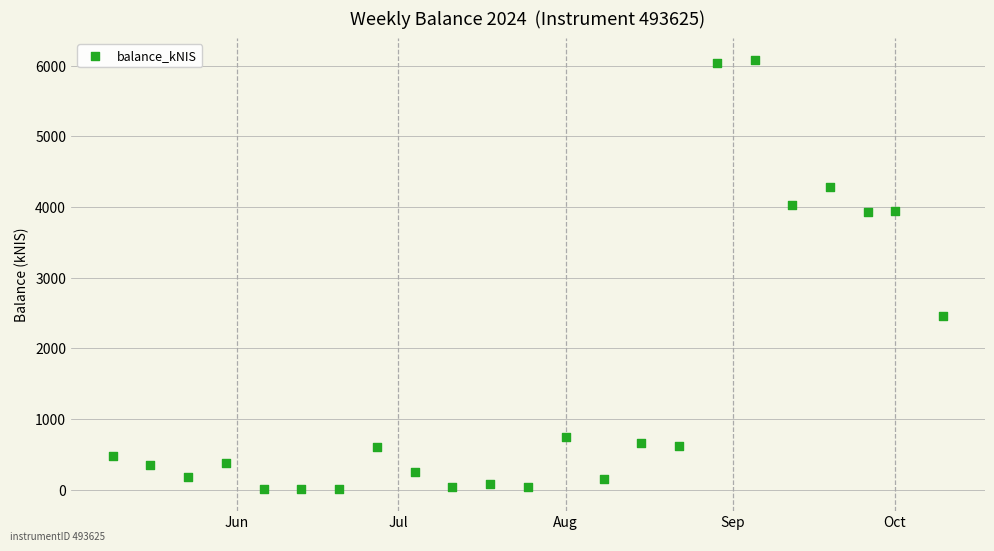

What Y value in the scatter plot is closest to 3046?

2457.6